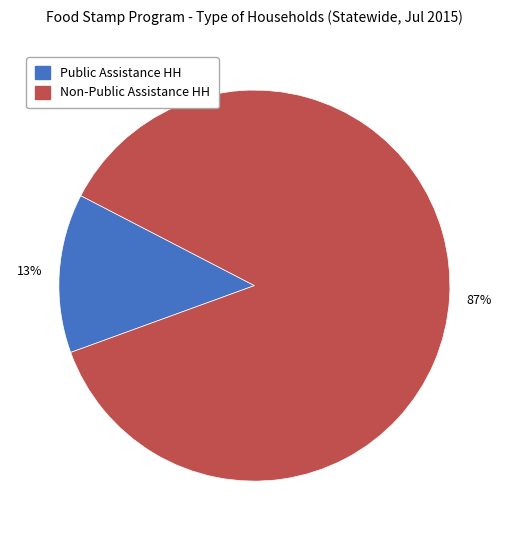

To the nearest percent, what is the difference between the largest and smallest slice percentages?

74%